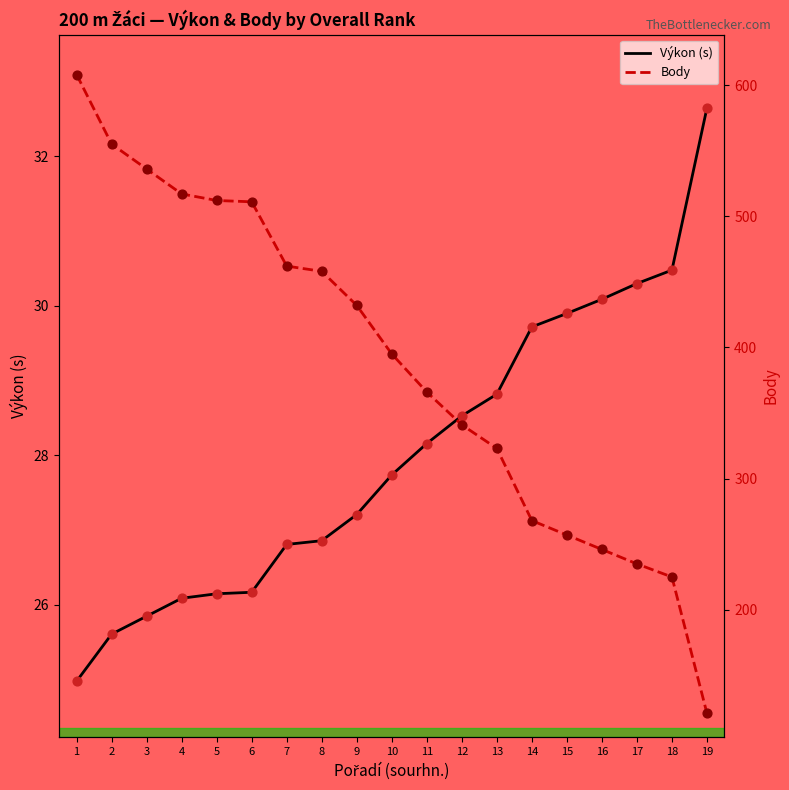

Which series has the widest spread of Y values?

Body